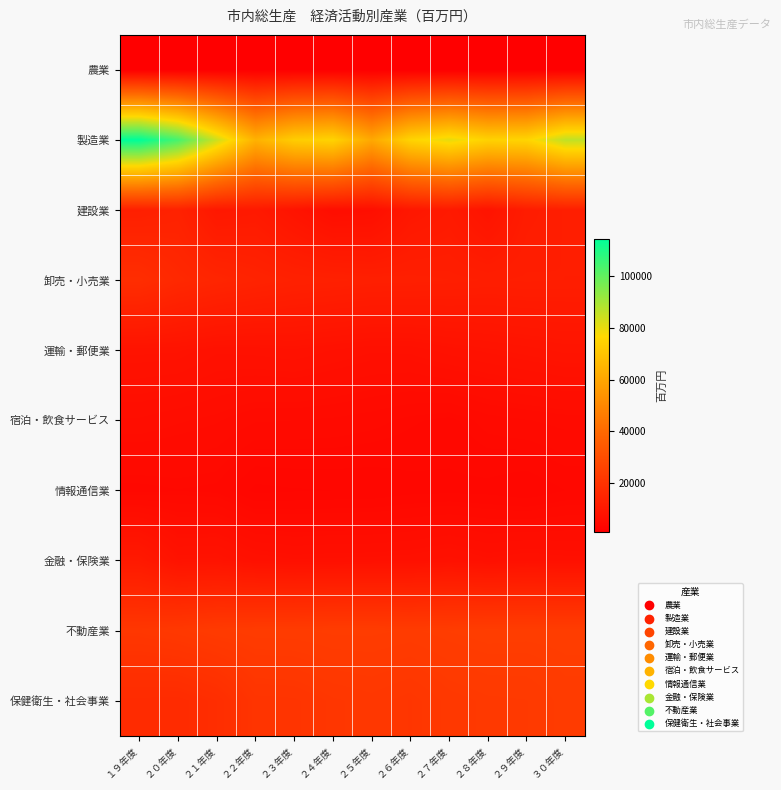

Which label corresponds to the largest value in the chart?

１９年度